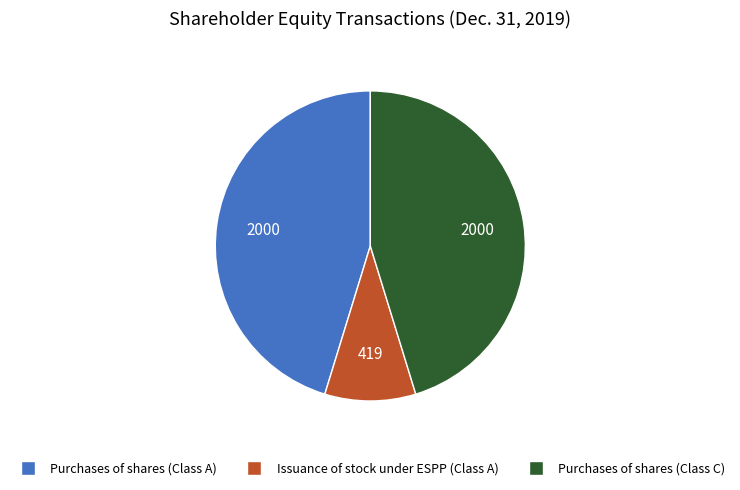

What is the smallest slice in the pie chart?

Issuance of stock under ESPP (Class A)